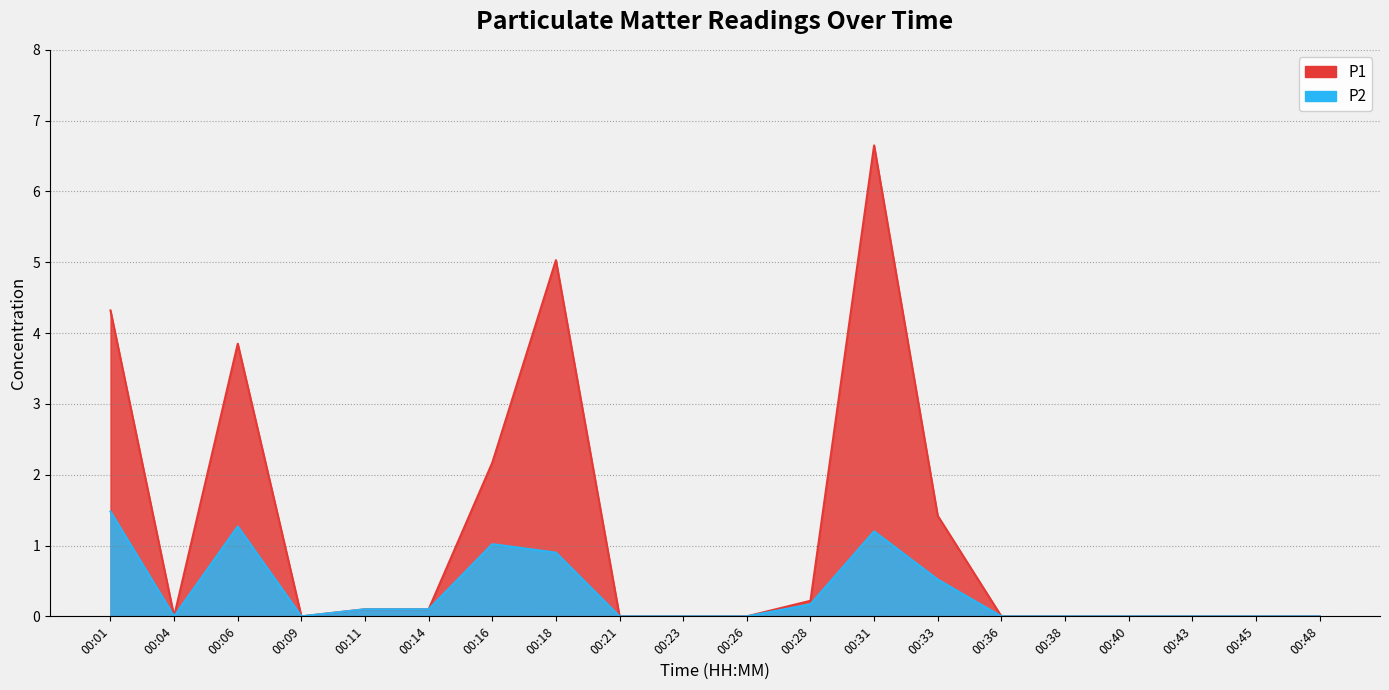

Does the chart have visible grid lines?

Yes